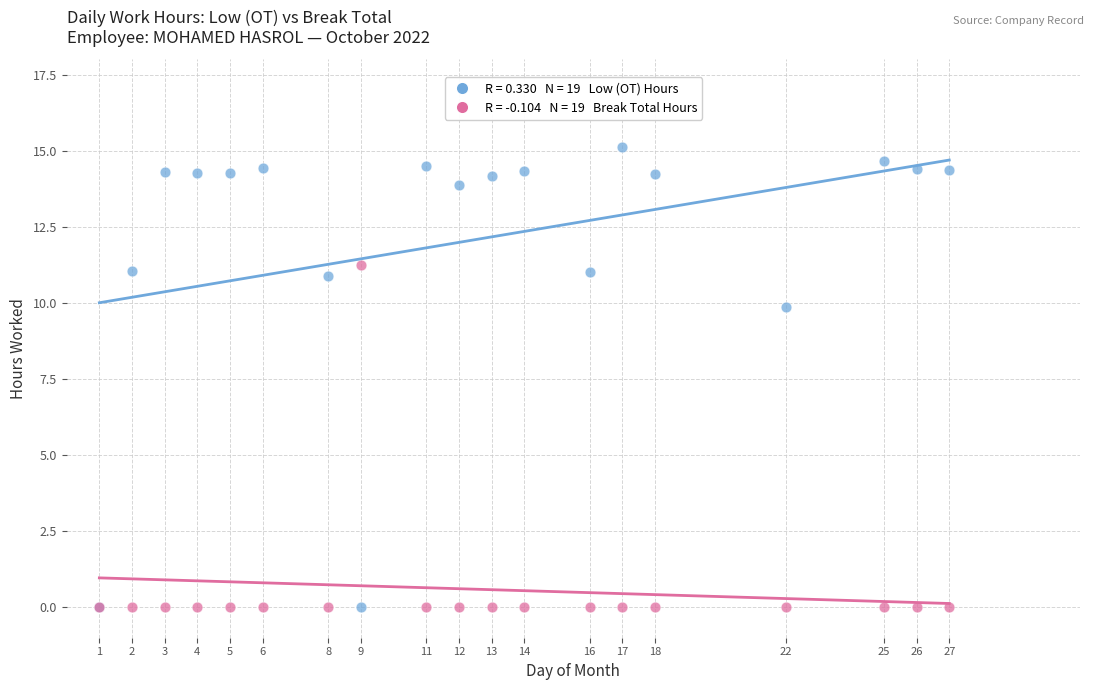

Across all series, what Y value is closest to 7?

9.9